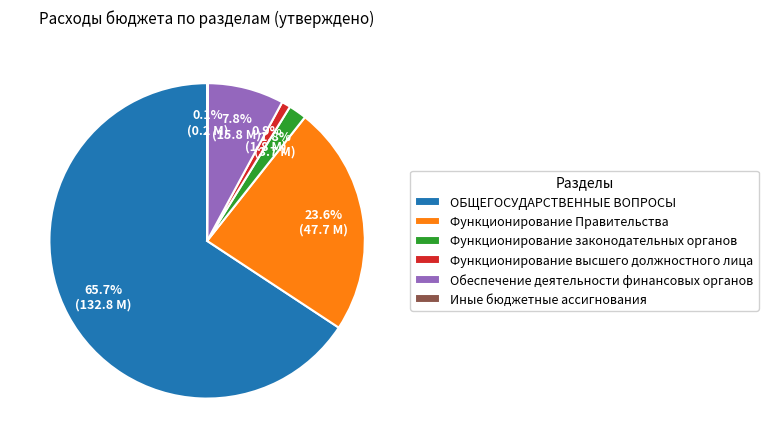

Which slice represents more than half of the pie?

ОБЩЕГОСУДАРСТВЕННЫЕ ВОПРОСЫ